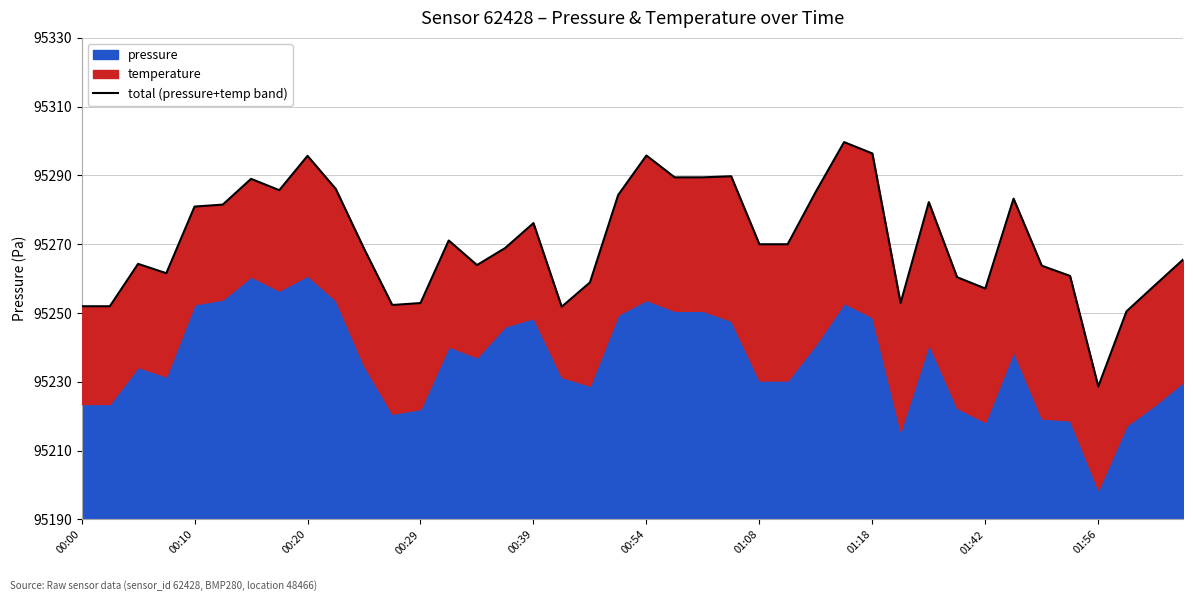

What is the minimum value shown in the chart?

38.6